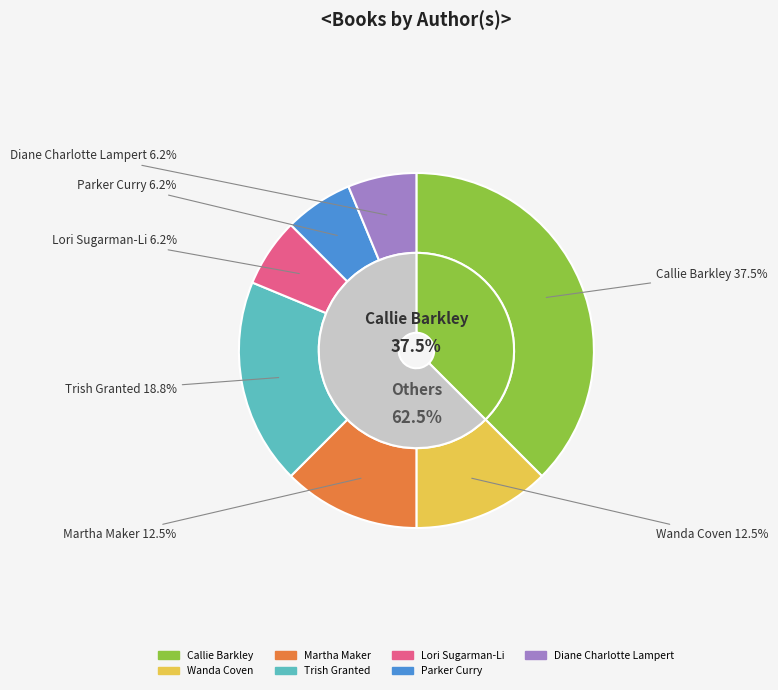

What is the change in value from Trish Granted to Parker Curry?

-2